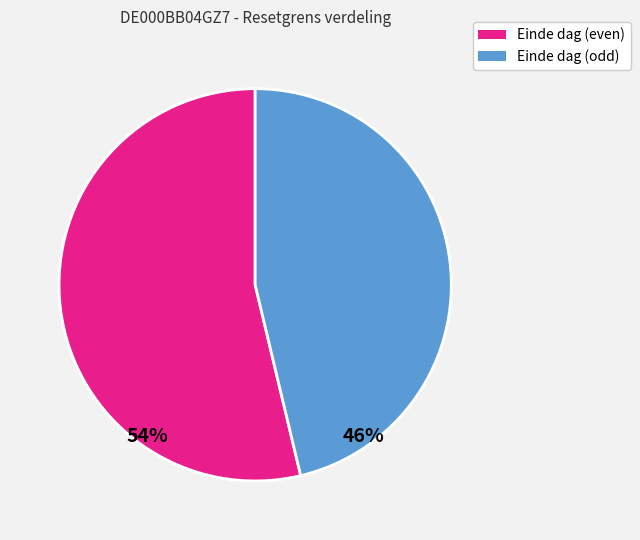

Does any single category account for the majority?

Yes